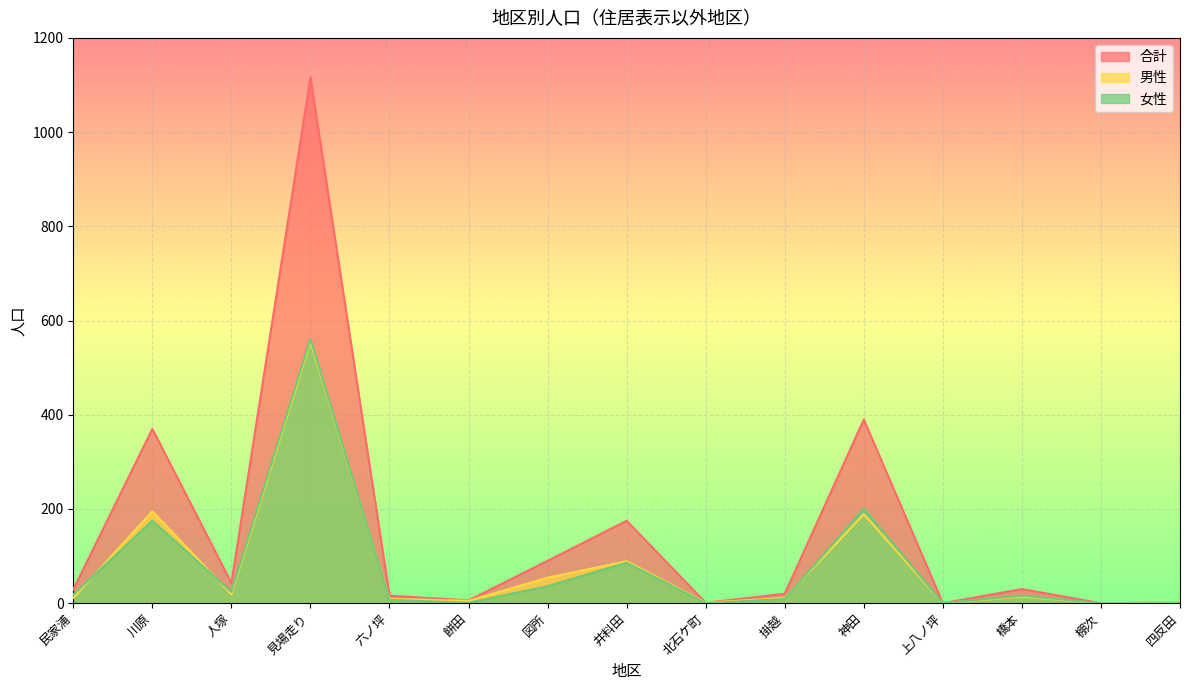

What is the label of the 3rd point from the left?

人塚